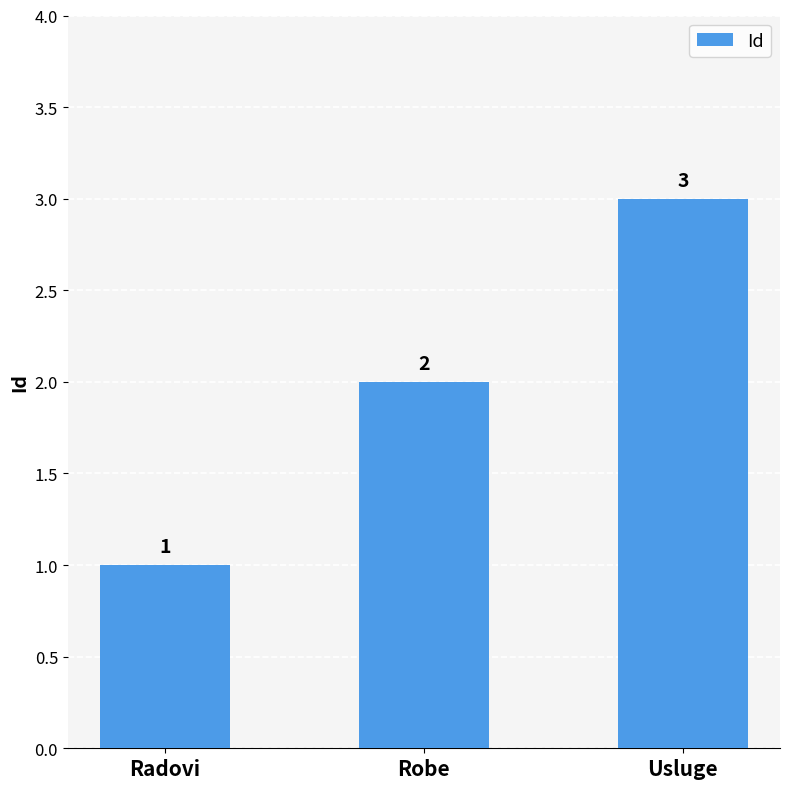

True or false: the data shows 2 at Radovi.

False